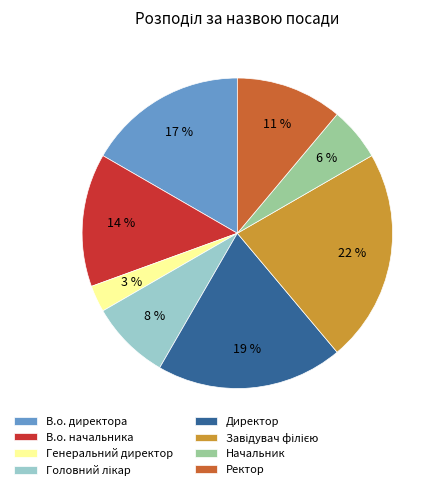

Approximately how many times larger is the value at В.о. директора compared to Директор?

0.9